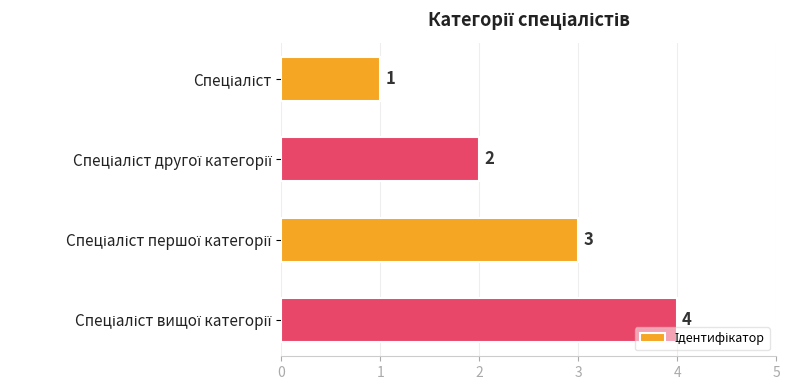

What is the greatest value displayed?

4